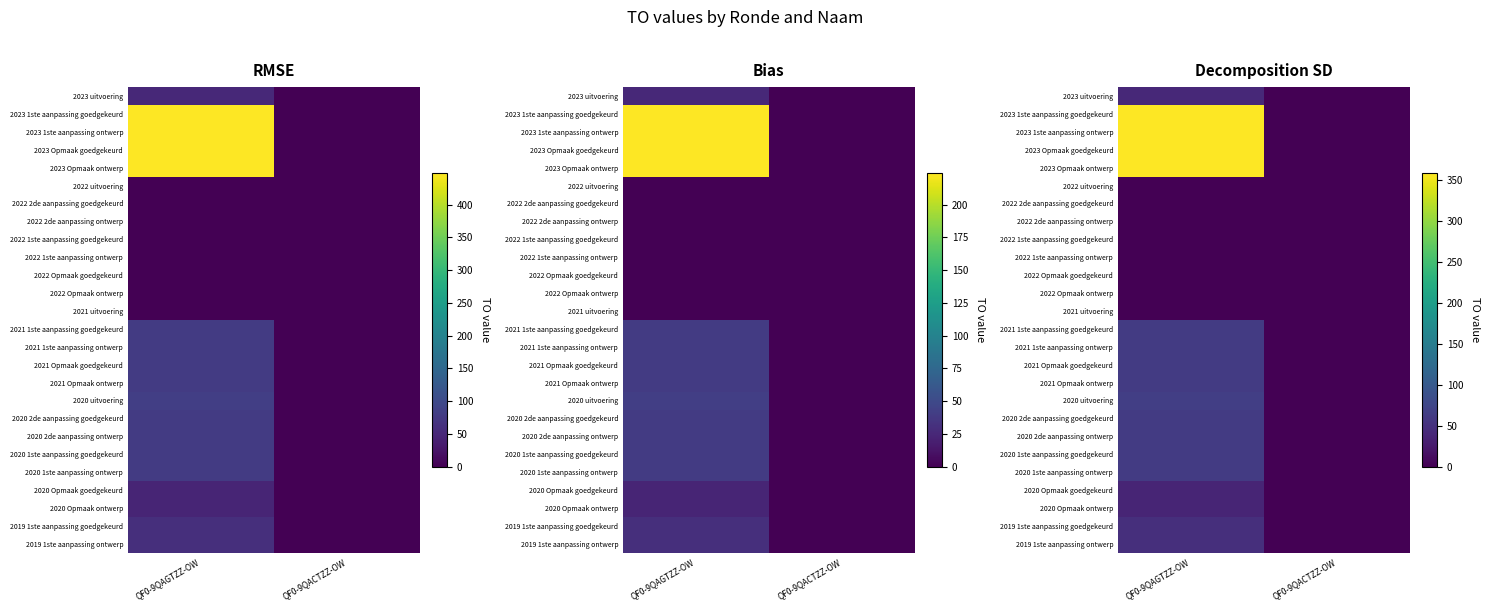

What is the sum of all 2021 1ste aanpassing ontwerp values?

61.6